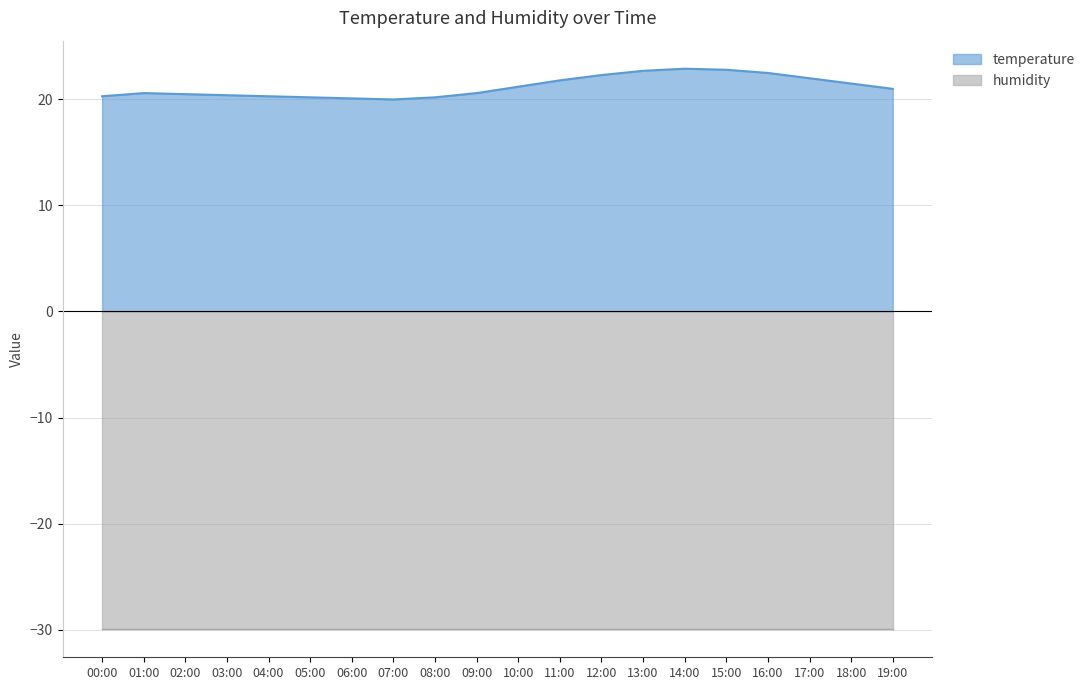

What is the average value?

21.2